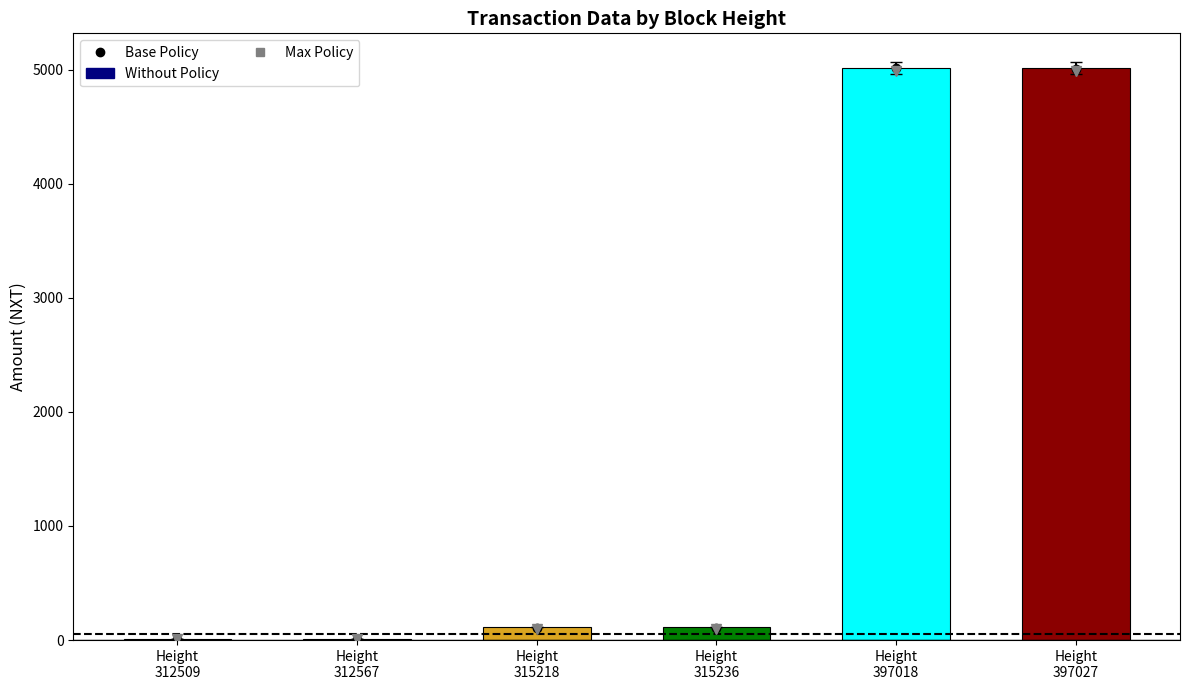

Rank the categories by value from highest to lowest.

Height
397018, Height
397027, Height
315218, Height
315236, Height
312509, Height
312567